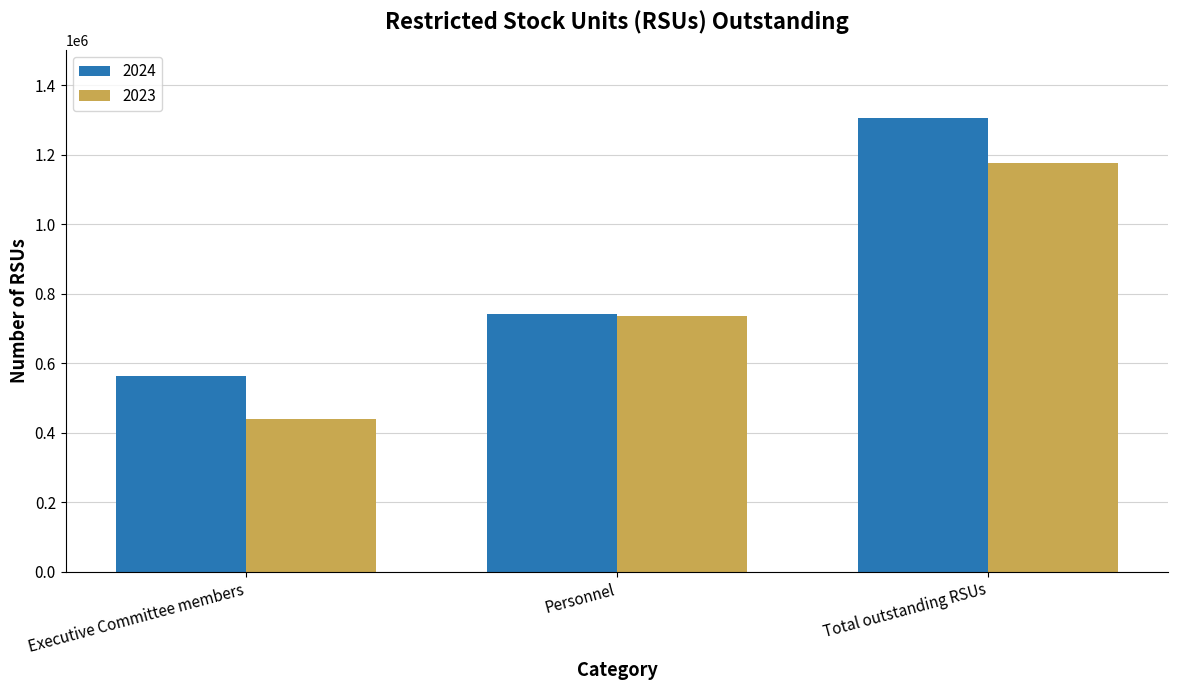

What are all the series names shown in the legend?

2024, 2023